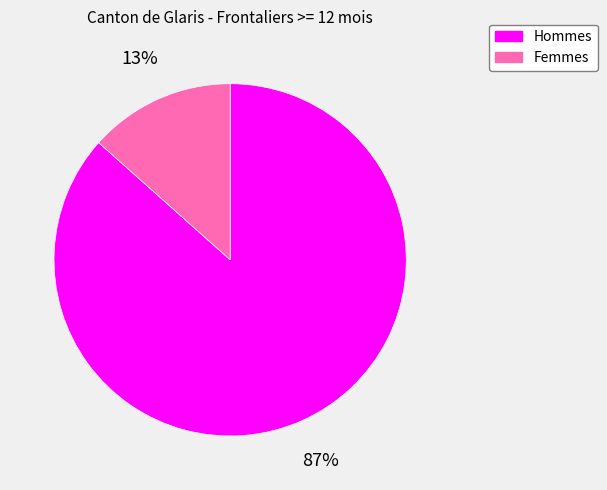

To the nearest percent, what portion does Femmes represent?

13%